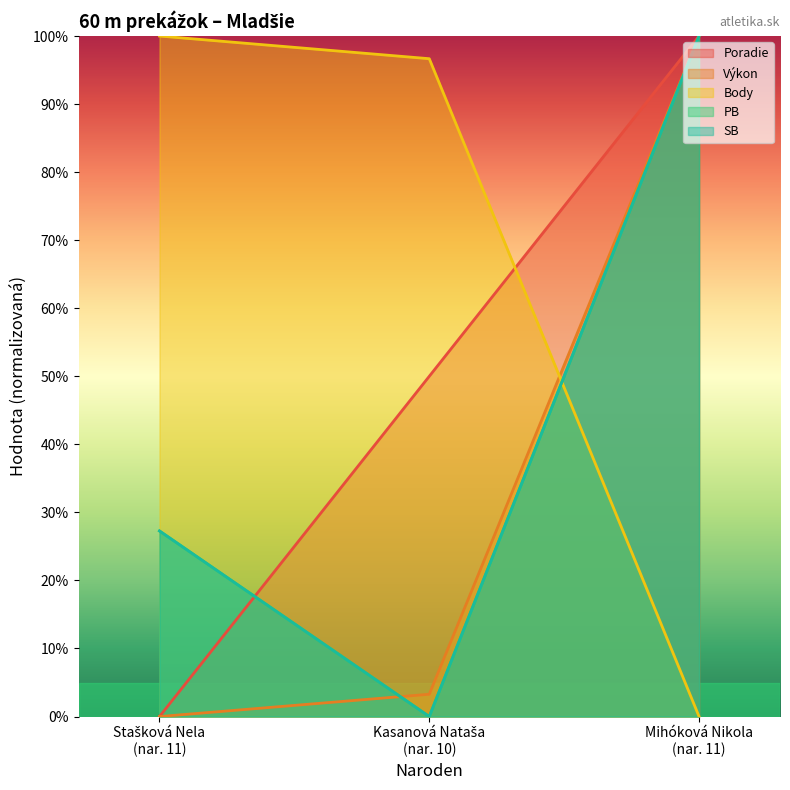

Is the value of Výkon at Mihóková Nikola (nar. 11) greater than the value of Poradie at Mihóková Nikola (nar. 11)?

No